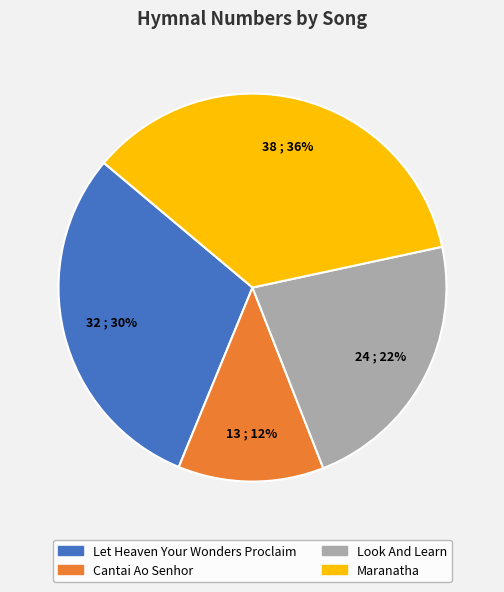

Which slice is the largest?

Maranatha